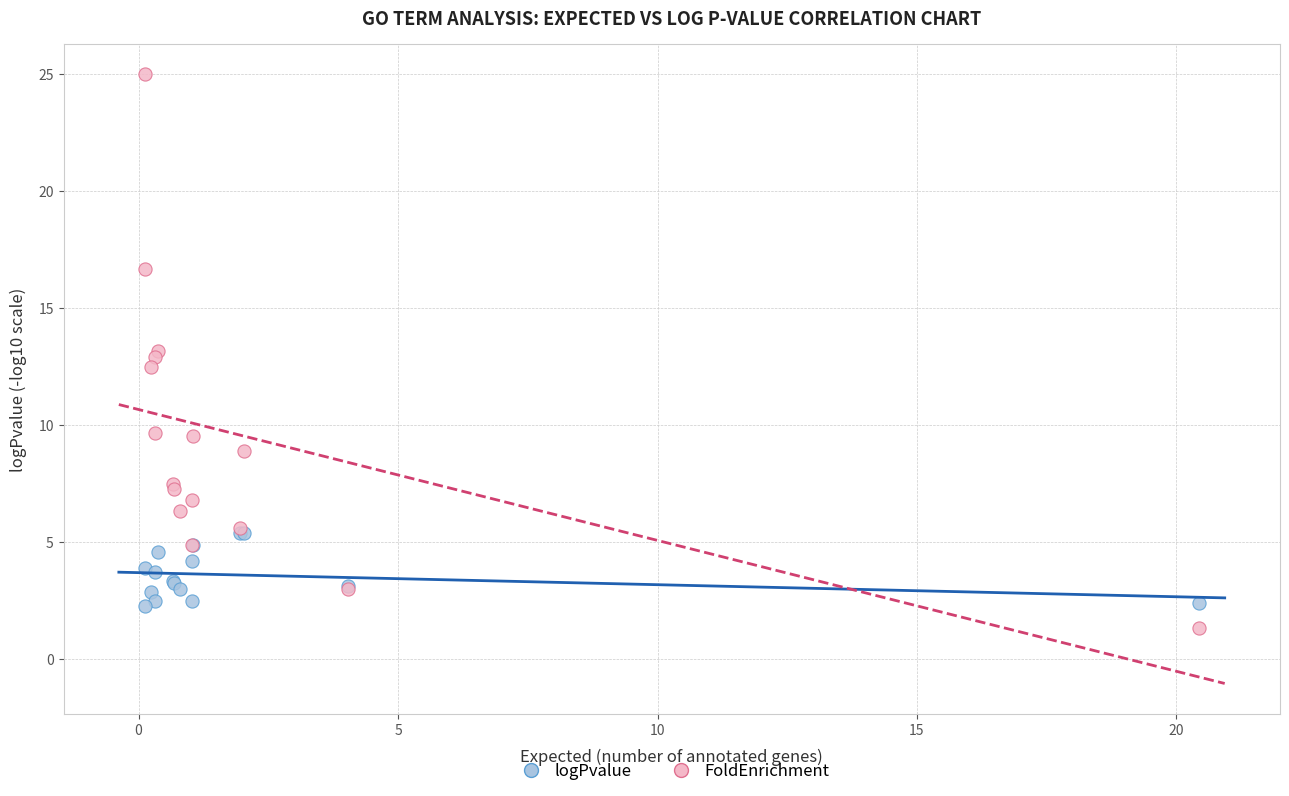

What are all the series names shown in the legend?

logPvalue, FoldEnrichment